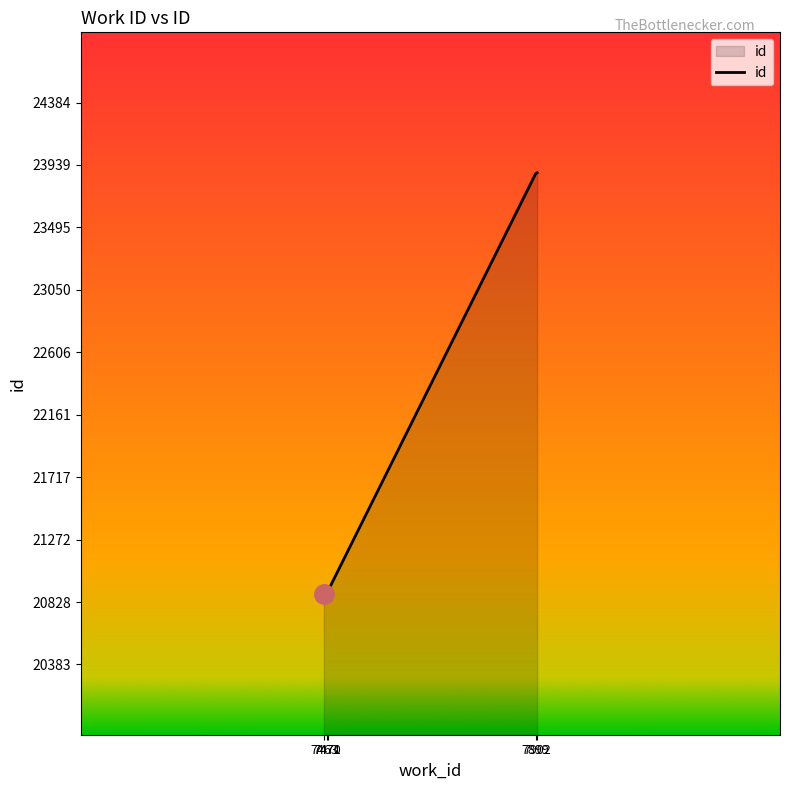

What is the greatest value displayed?

23884